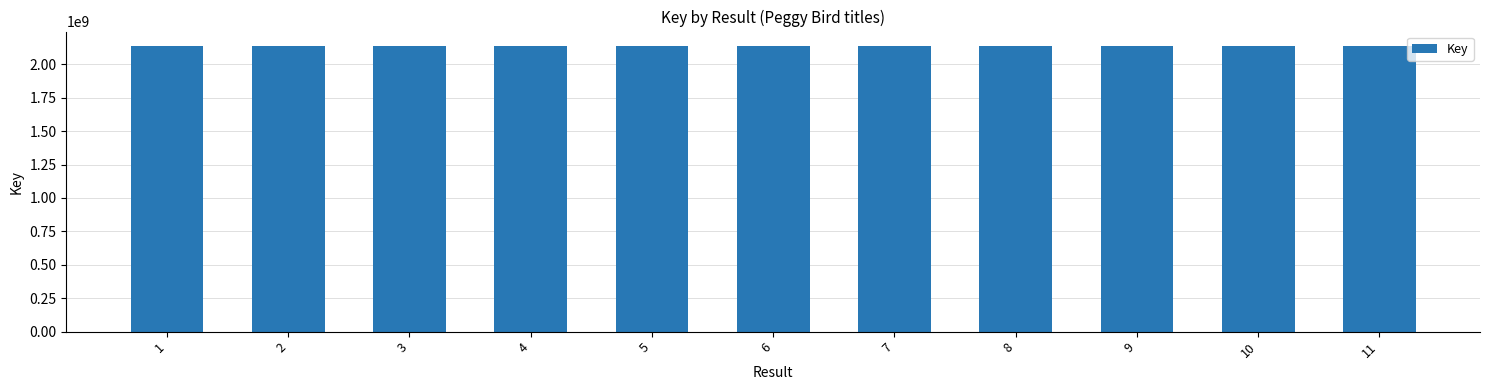

What is the greatest value displayed?

2137715515